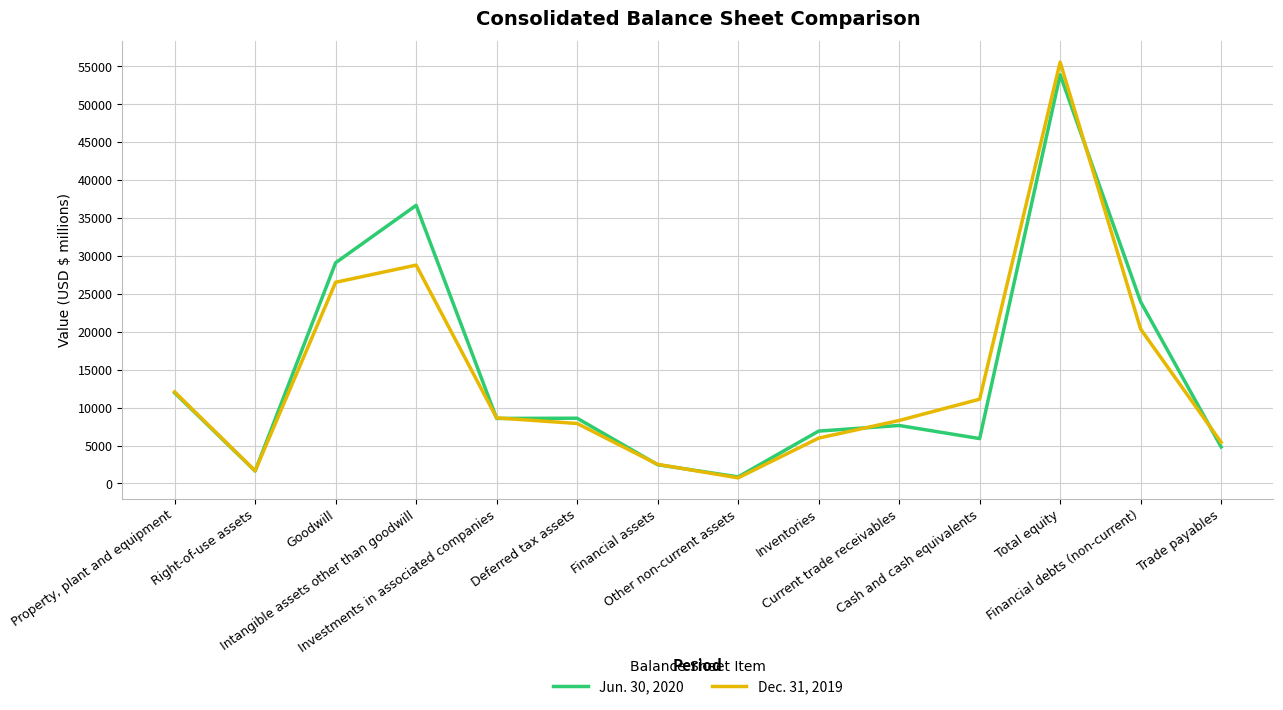

What is the maximum value shown in the chart?

55551